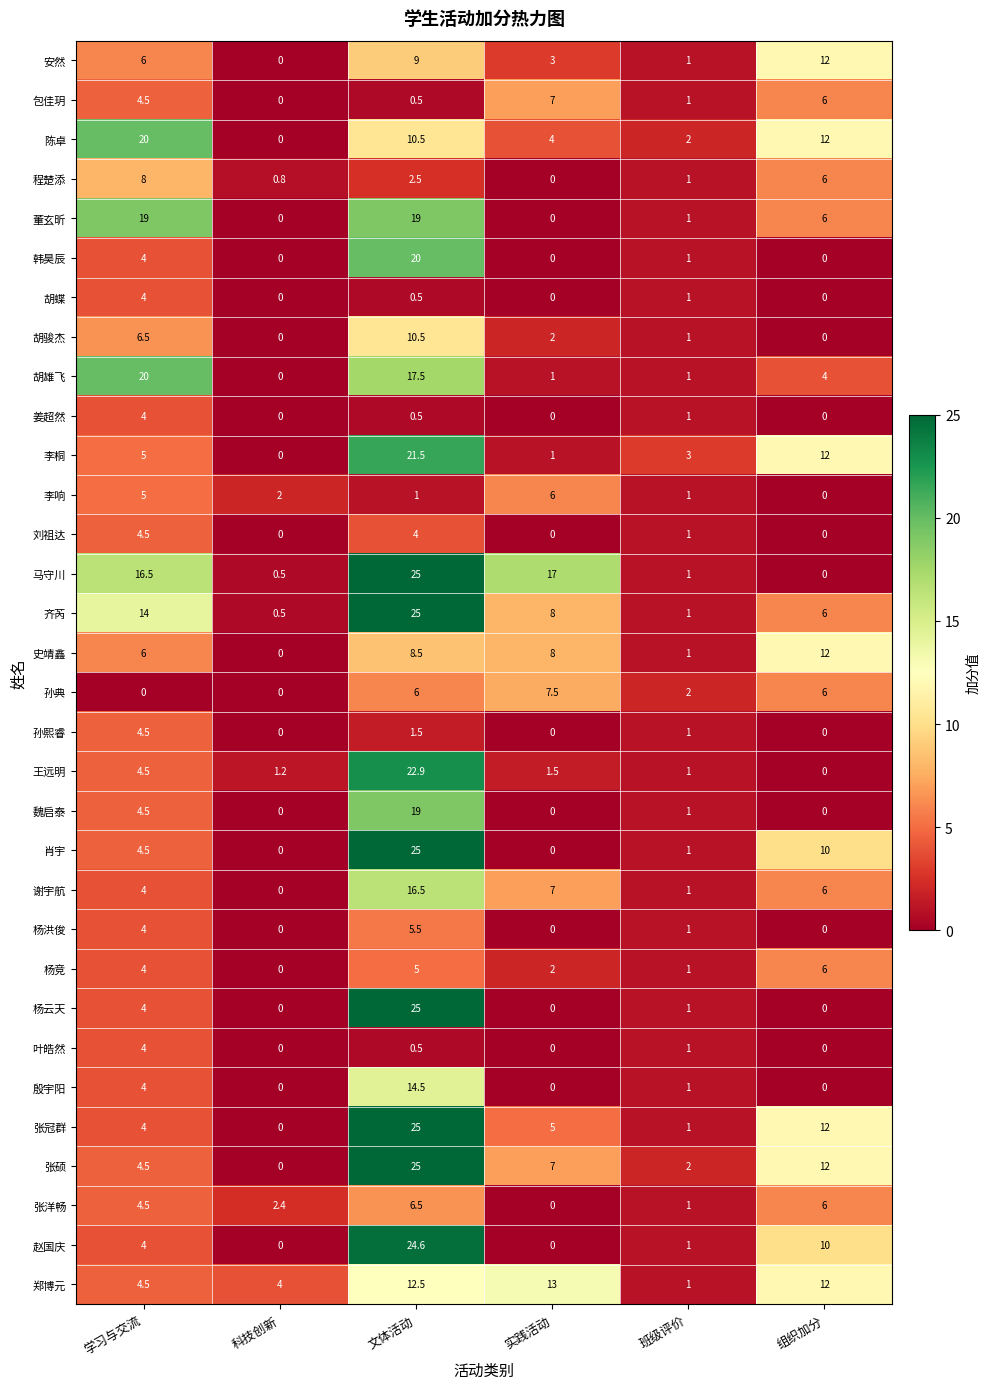

Which series changed the most between 学习与交流 and 班级评价?

胡雄飞